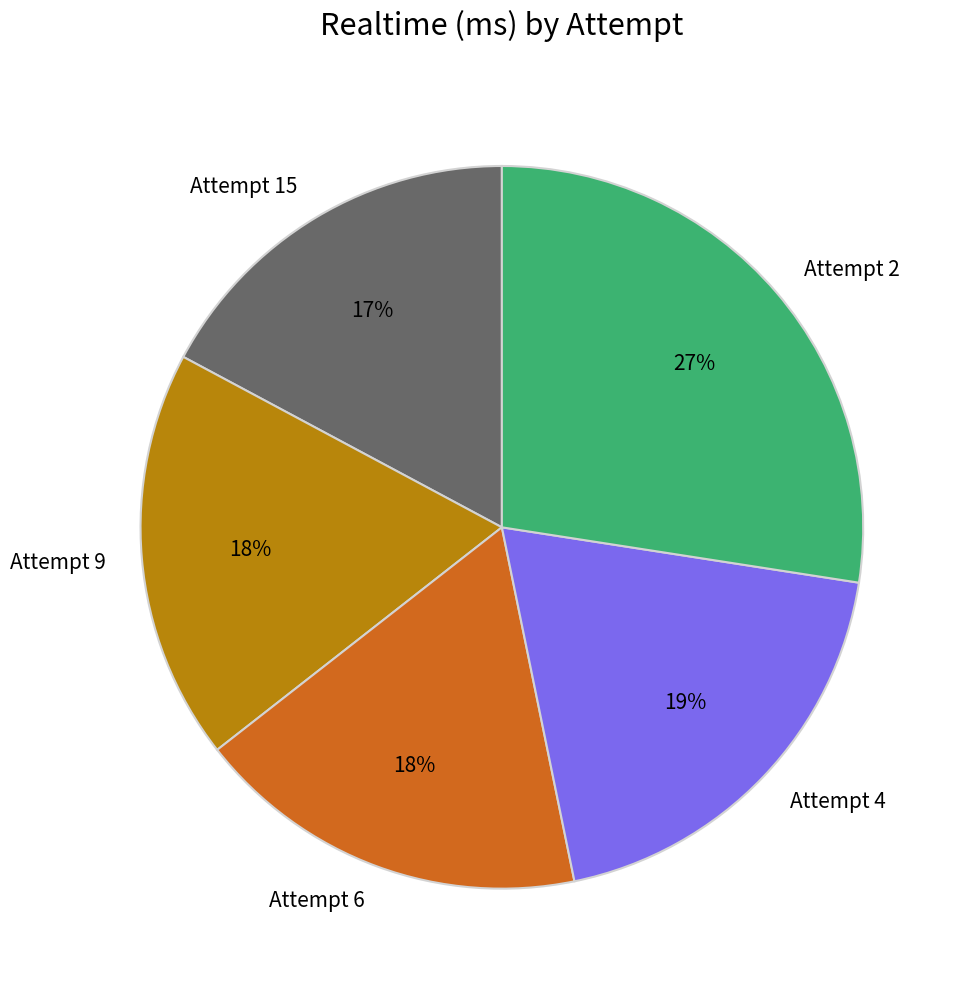

What is the ratio of the value at Attempt 15 to the value at Attempt 2?

0.6